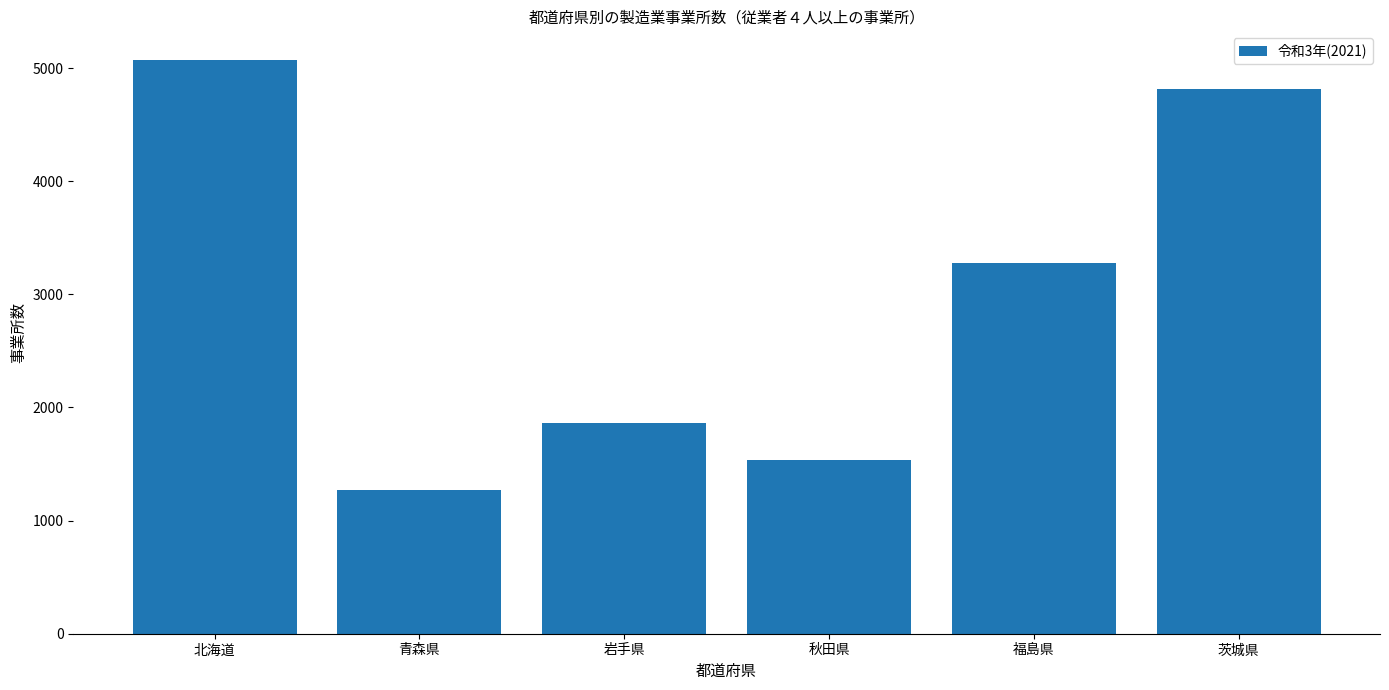

List the labels in order of value, smallest first.

青森県, 秋田県, 岩手県, 福島県, 茨城県, 北海道